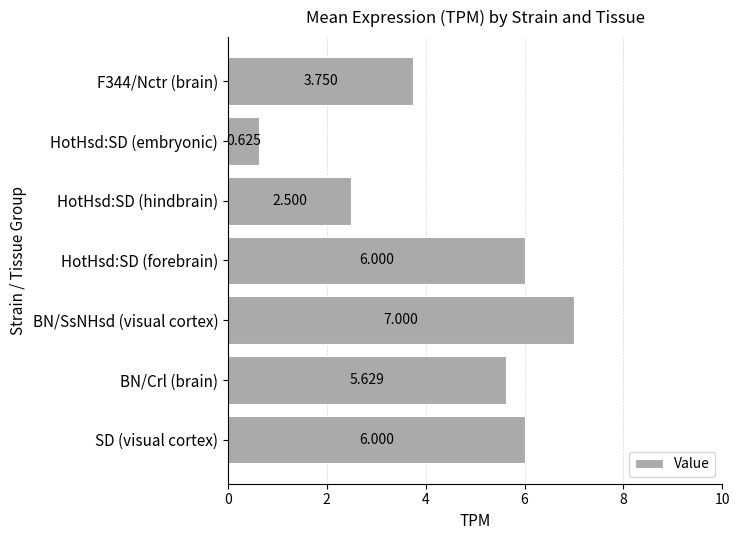

At which label is the value closest to 3?

HotHsd:SD (hindbrain)